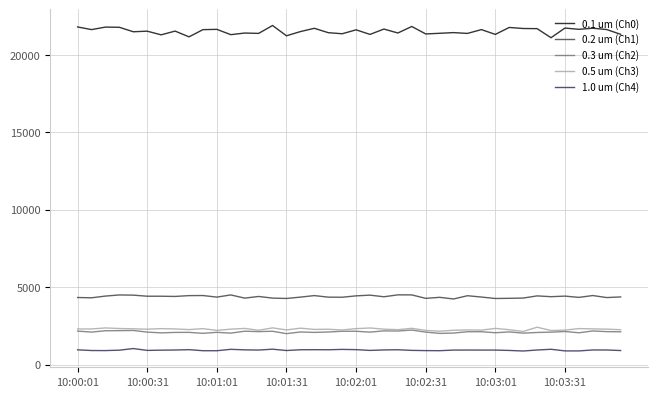

Which series has the largest total across all categories?

0.1 um (Ch0)